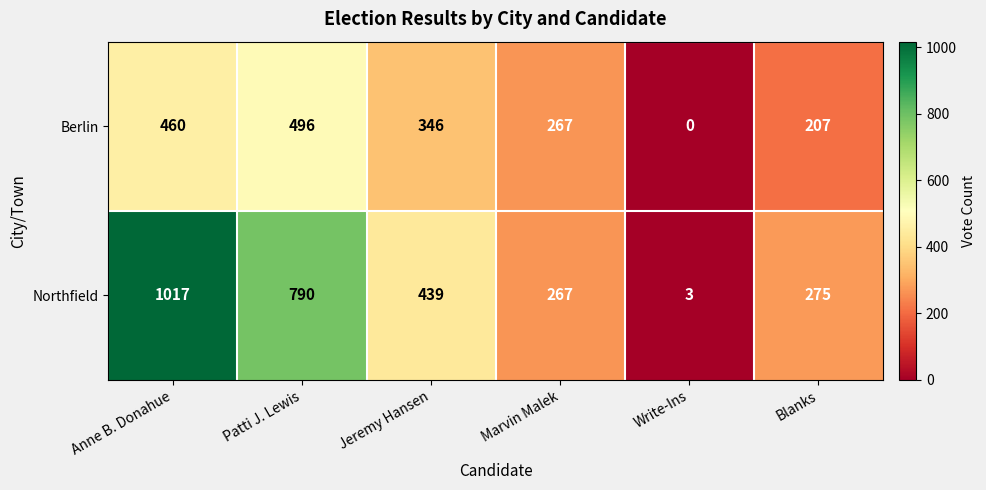

At which category does the chart reach its peak across all series?

Anne B. Donahue